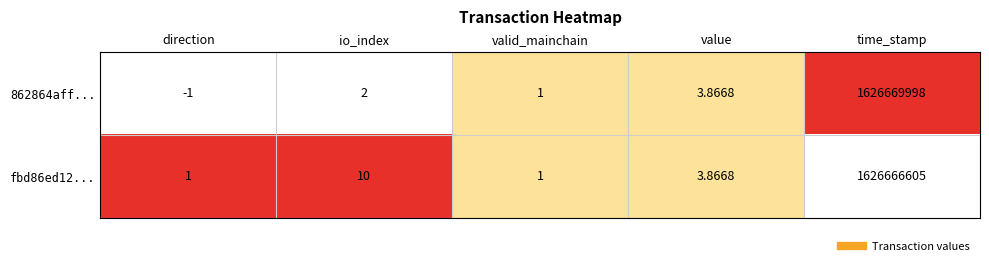

At which label does fbd86ed12... first exceed 3?

io_index